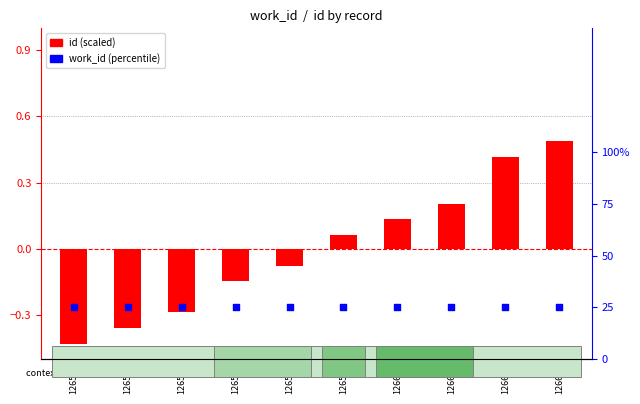

Which series contains the lowest Y value?

id (scaled)